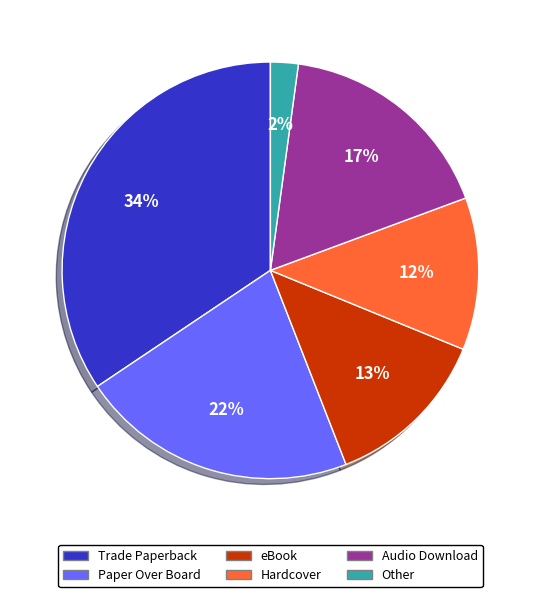

Which category has the biggest portion of the pie?

Trade Paperback